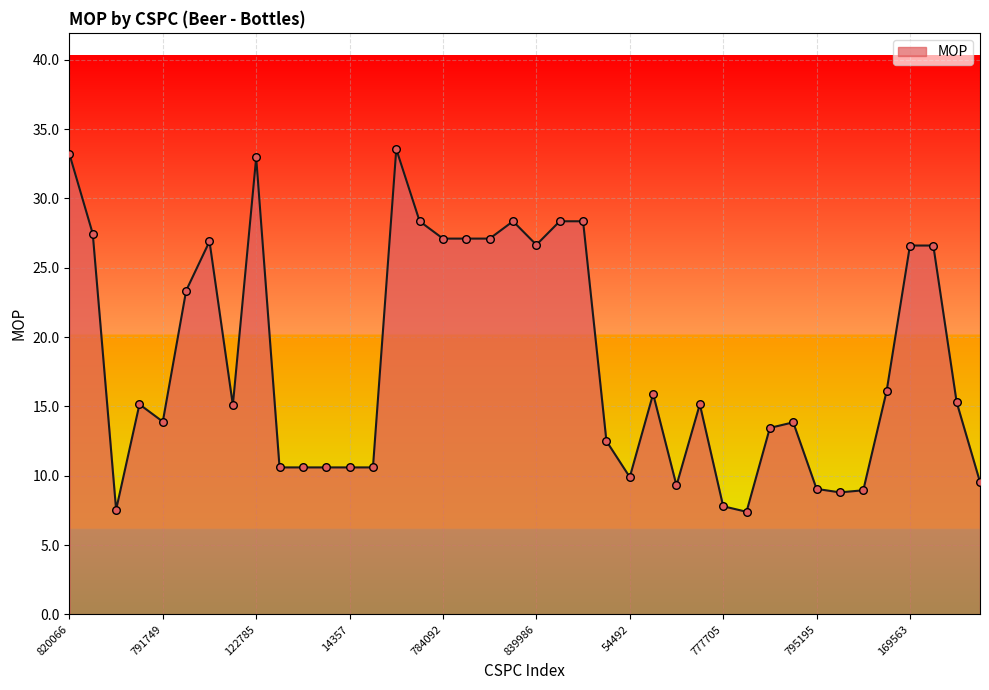

What is the minimum value shown in the chart?

7.4